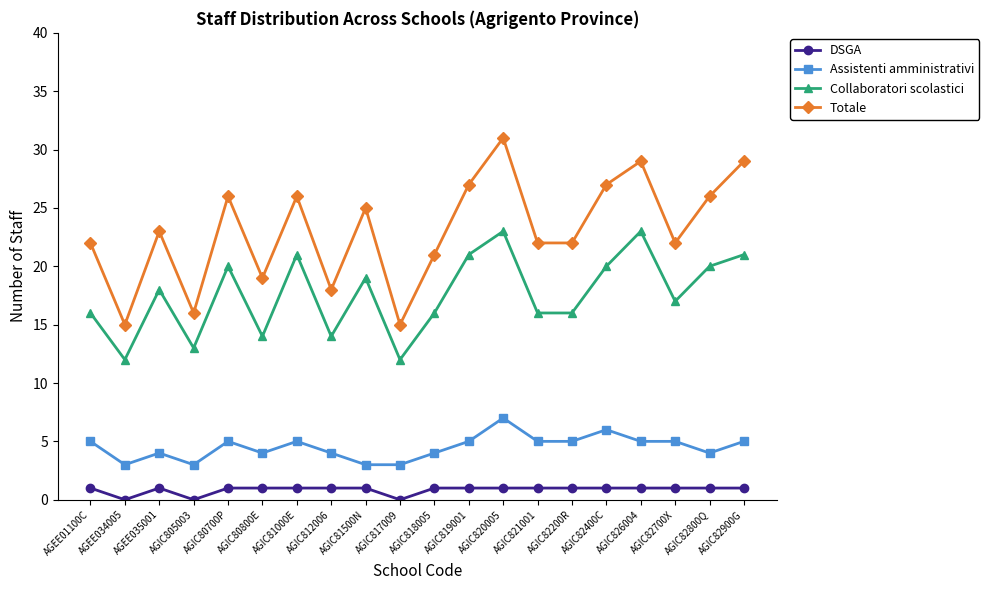

Rank the series by their average value, from highest to lowest.

Totale, Collaboratori scolastici, Assistenti amministrativi, DSGA